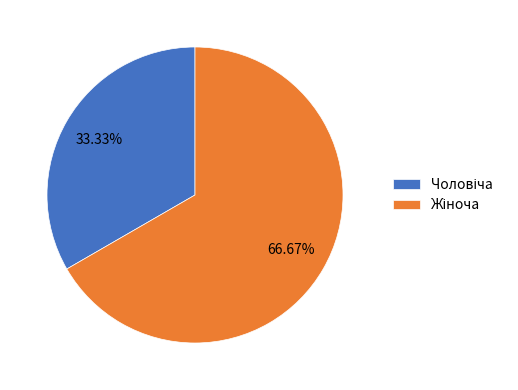

Does any single category account for the majority?

Yes